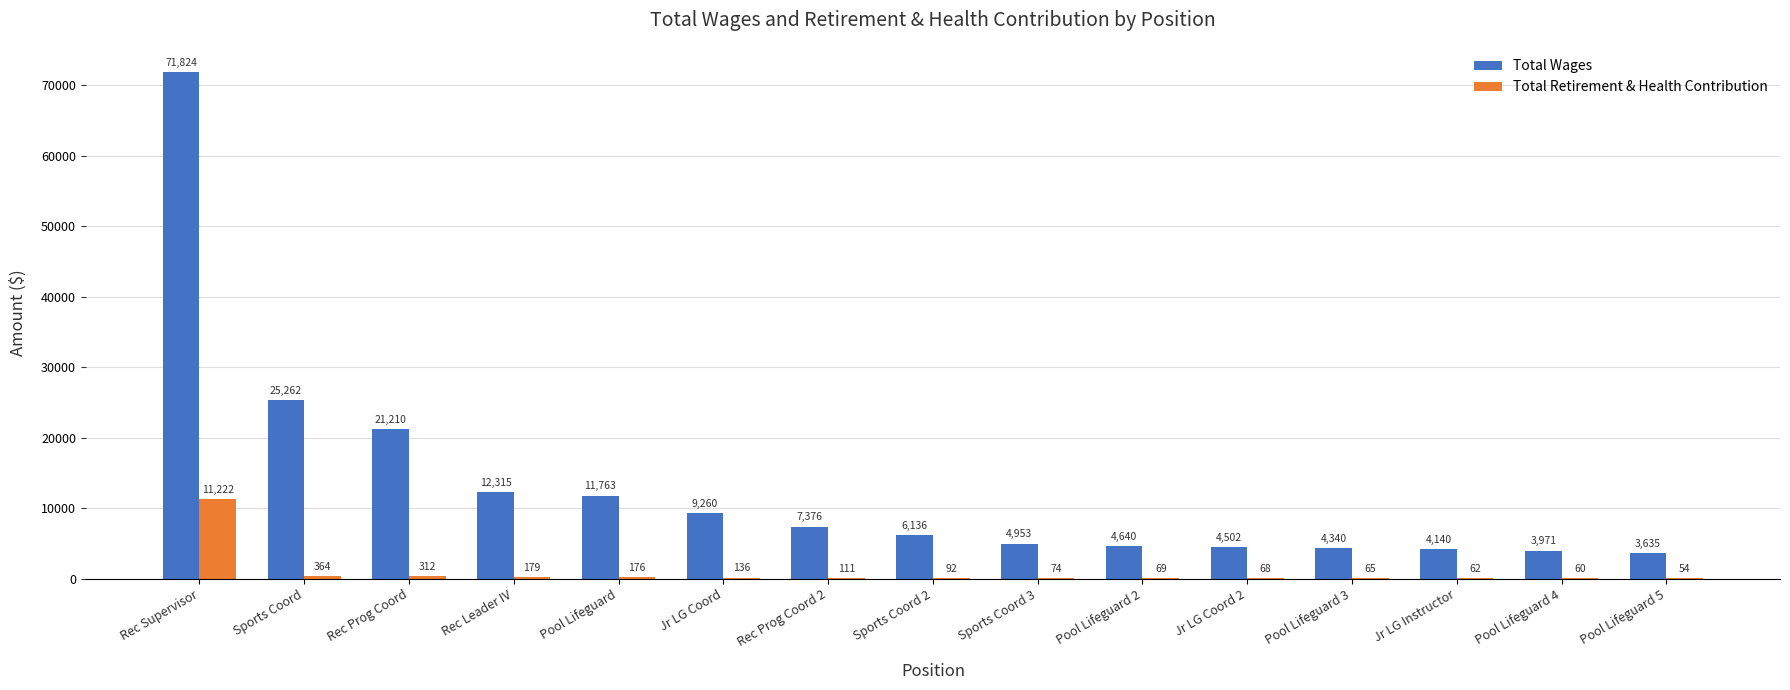

True or false: Total Wages has a value of 33272 at Rec Prog Coord.

False